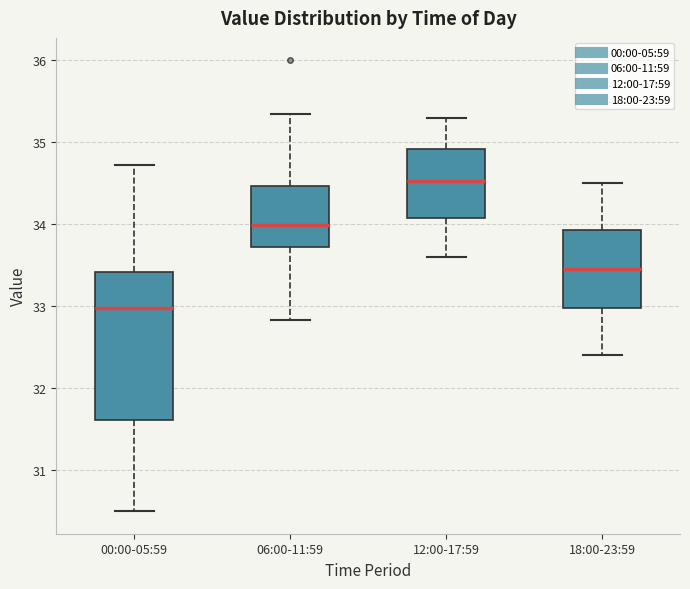

Which box is the tallest, from its lower edge to its upper edge?

00:00-05:59